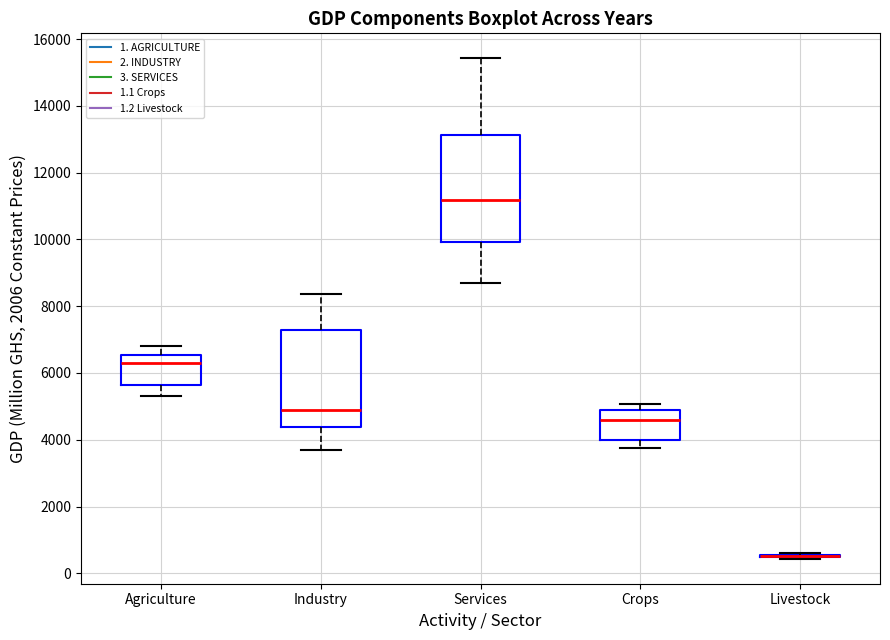

Where does the median line of the box for Industry sit on the y-axis? The values are not printed on the chart, so give them approximately, as read against the axis.

4800